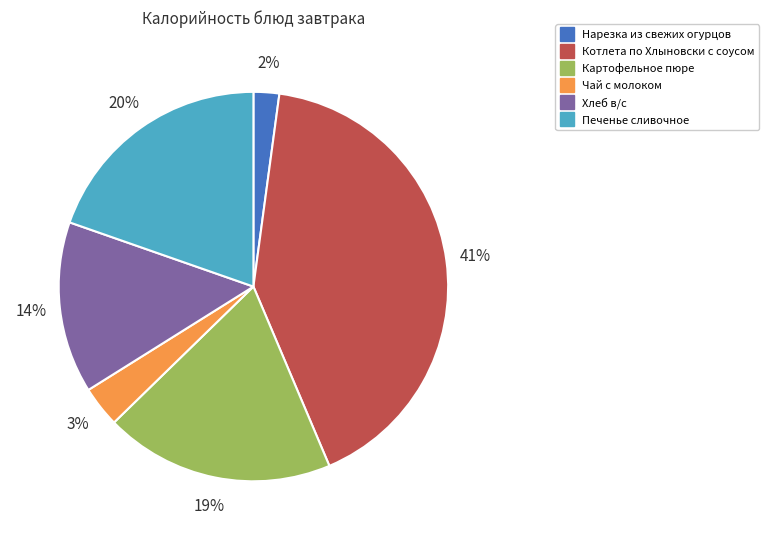

To the nearest percent, what is the difference between the Хлеб в/с and Картофельное пюре slice percentages?

5%